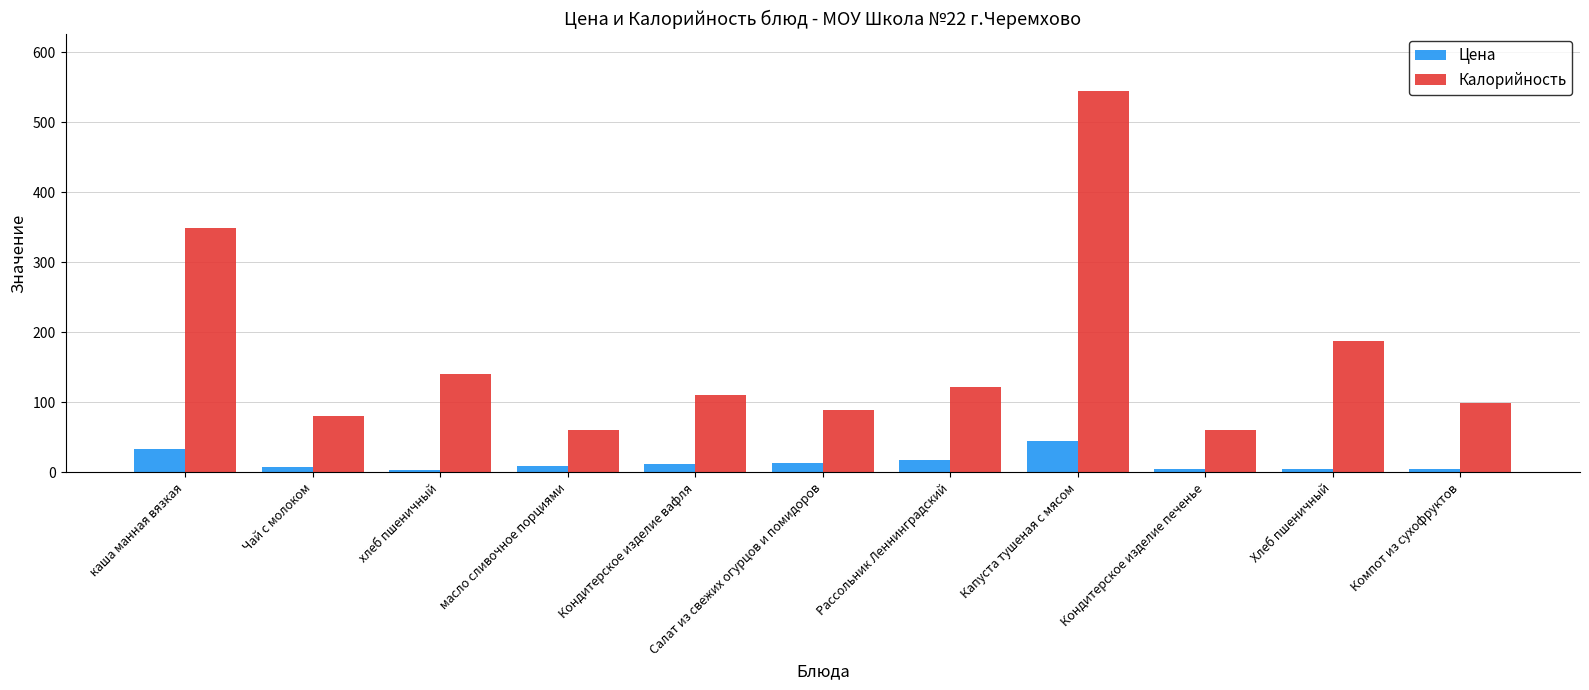

What is the difference between the maximum and minimum values in the Цена series?

40.6